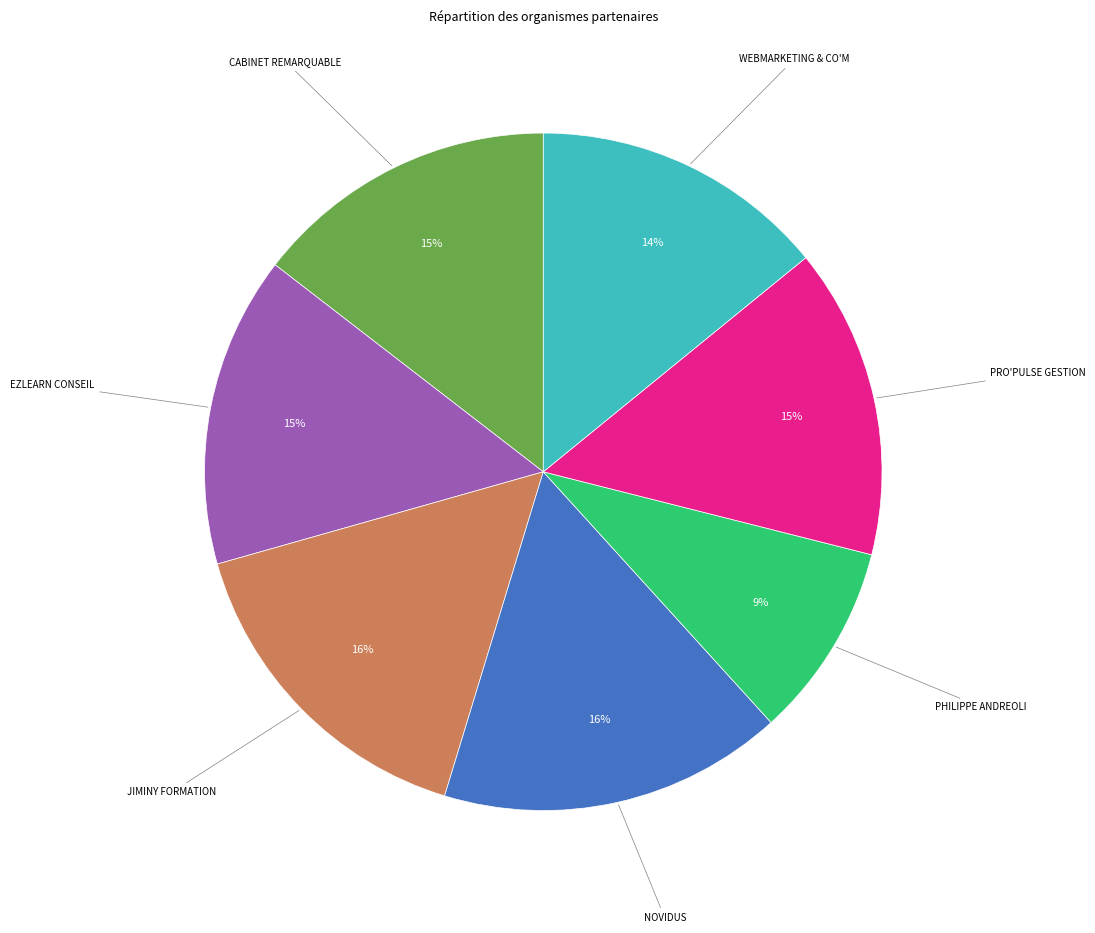

To the nearest percent, what is the average slice percentage?

14%